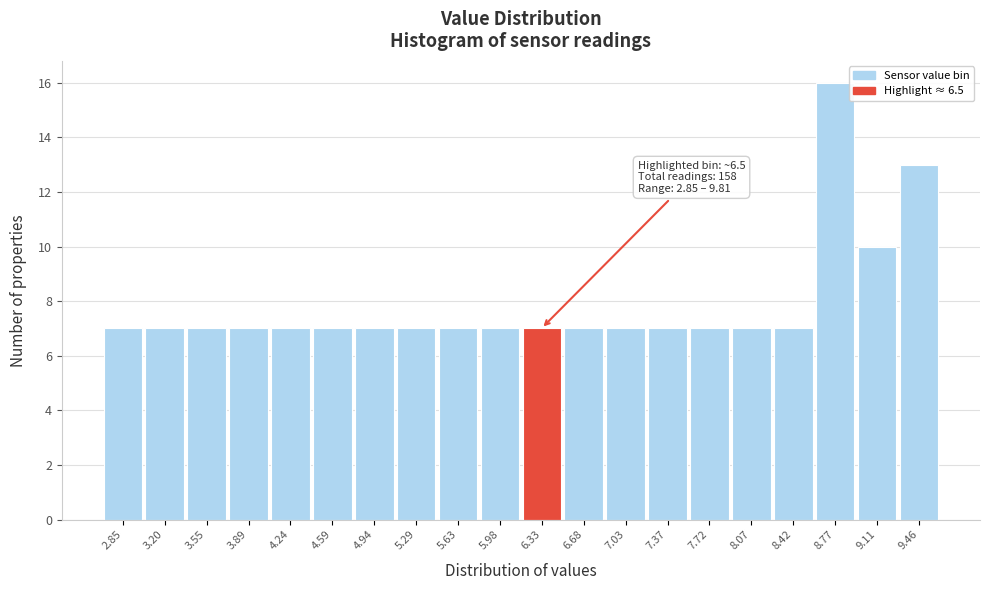

Reading right to left, what are all the values shown in this chart?

9.46=13	9.11=10	8.77=16	8.42=7	8.07=7	7.72=7	7.37=7	7.03=7	6.68=7	6.33=7	5.98=7	5.63=7	5.29=7	4.94=7	4.59=7	4.24=7	3.89=7	3.55=7	3.20=7	2.85=7